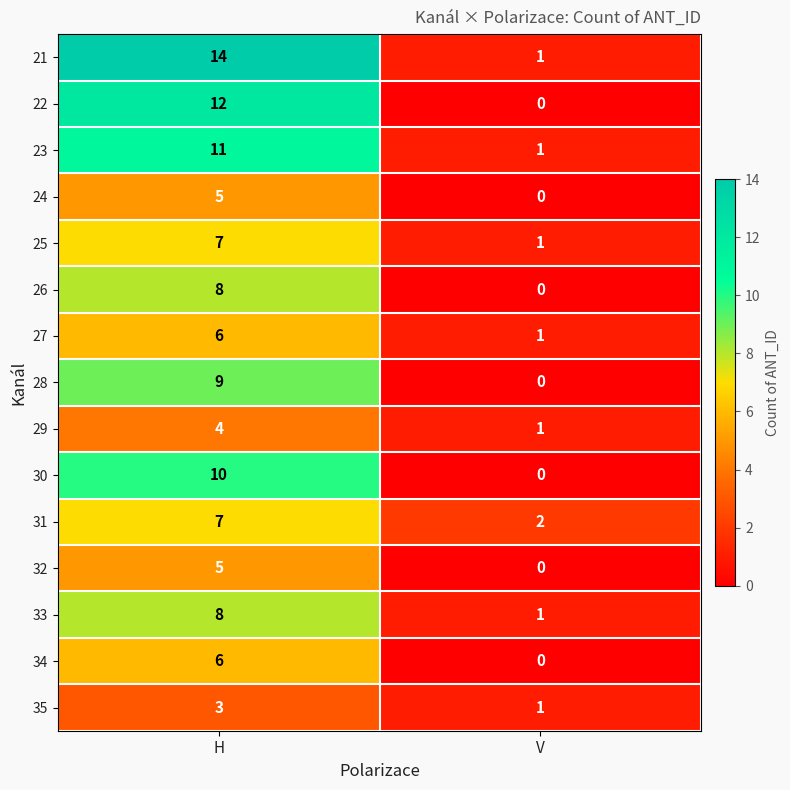

What is the average value of the 23 series?

6